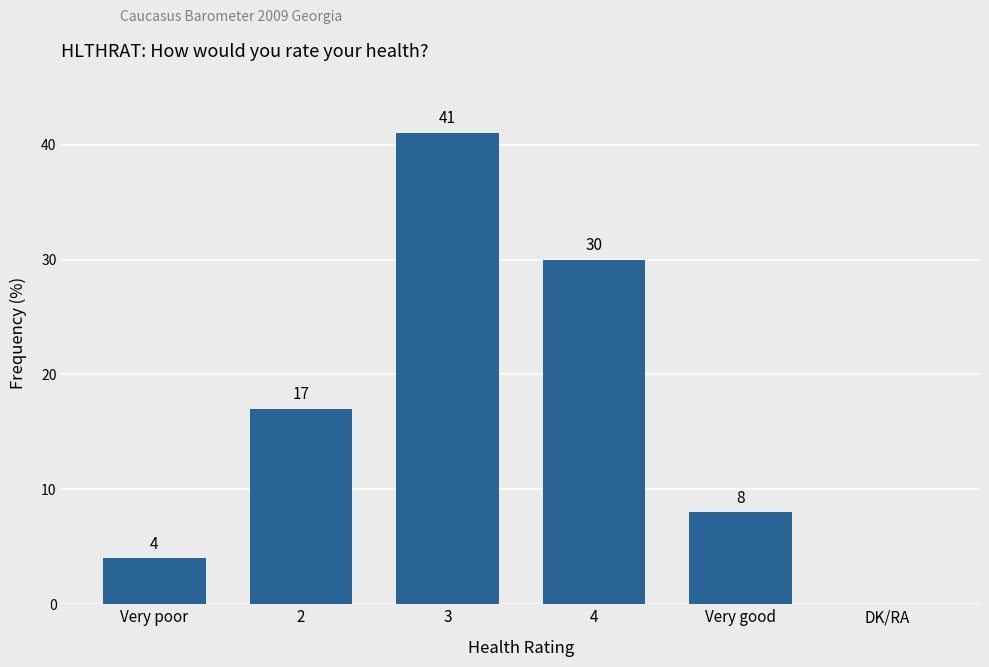

Reading left to right, transcribe all the data shown in this chart.

Very poor=4	2=17	3=41	4=30	Very good=8	DK/RA=0